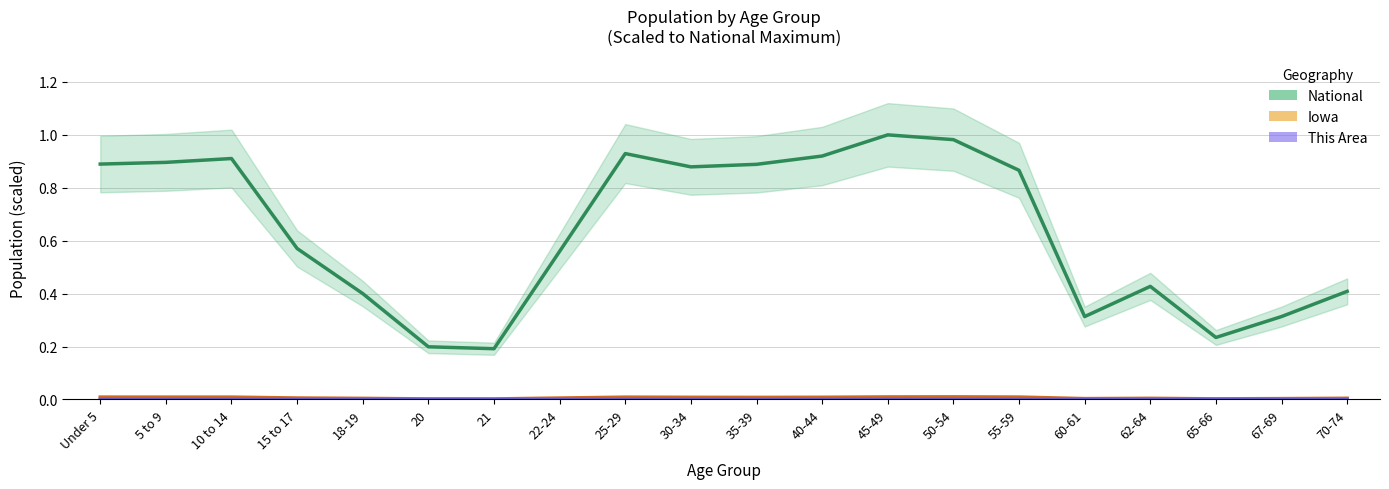

True or false: This Area and National intersect in this chart.

False